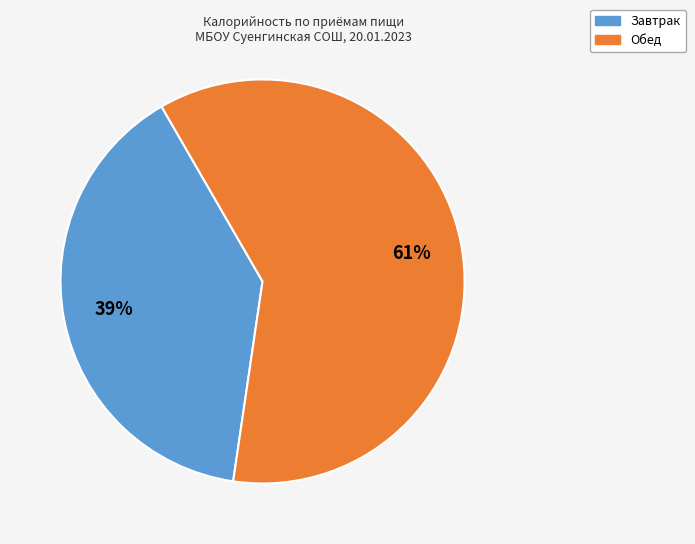

Which category has the smallest portion of the pie?

Завтрак